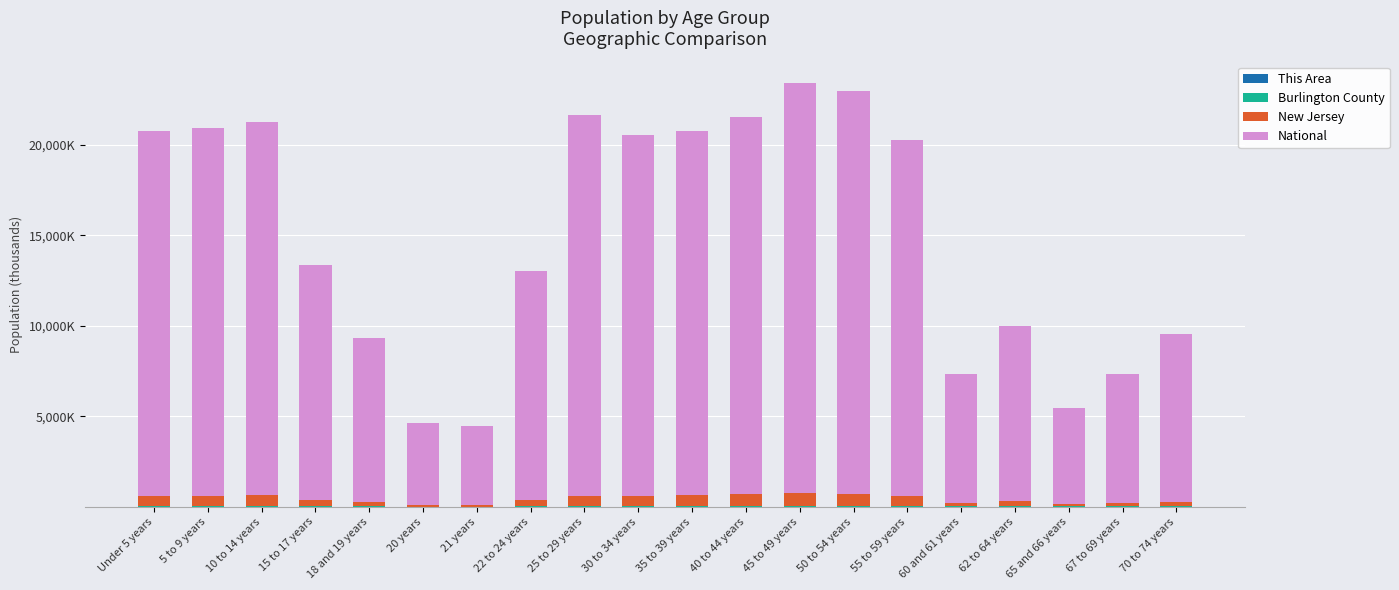

Are the bars horizontal?

No